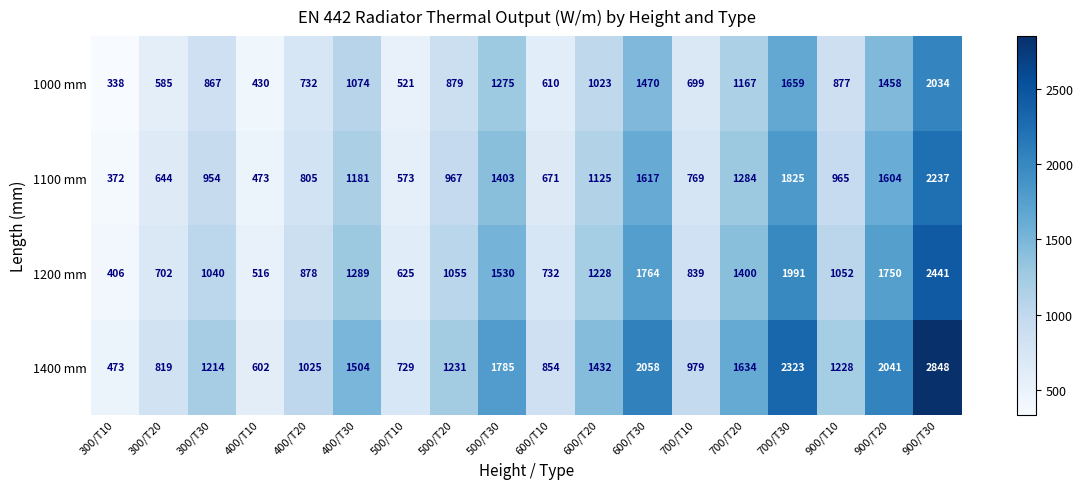

What is the sum of the 1400 mm values at 300/T30 and 900/T10?

2442